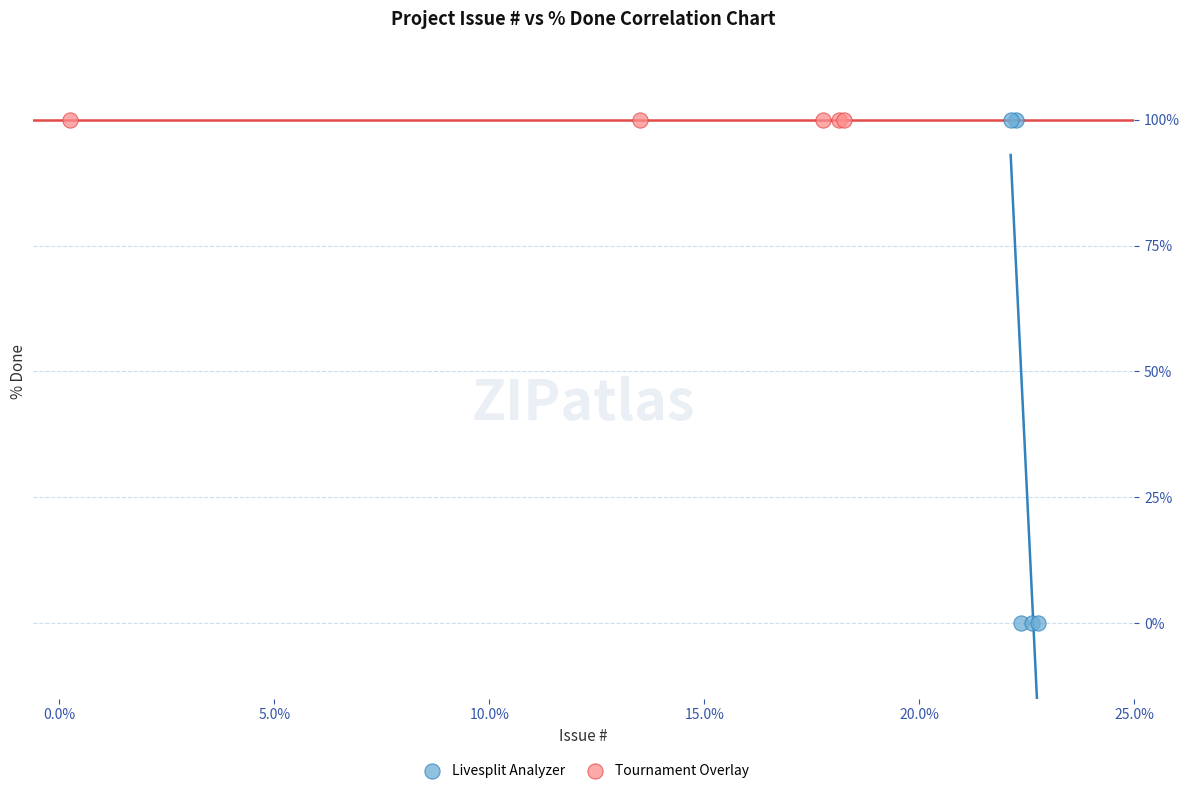

Which series contains the lowest Y value?

Livesplit Analyzer